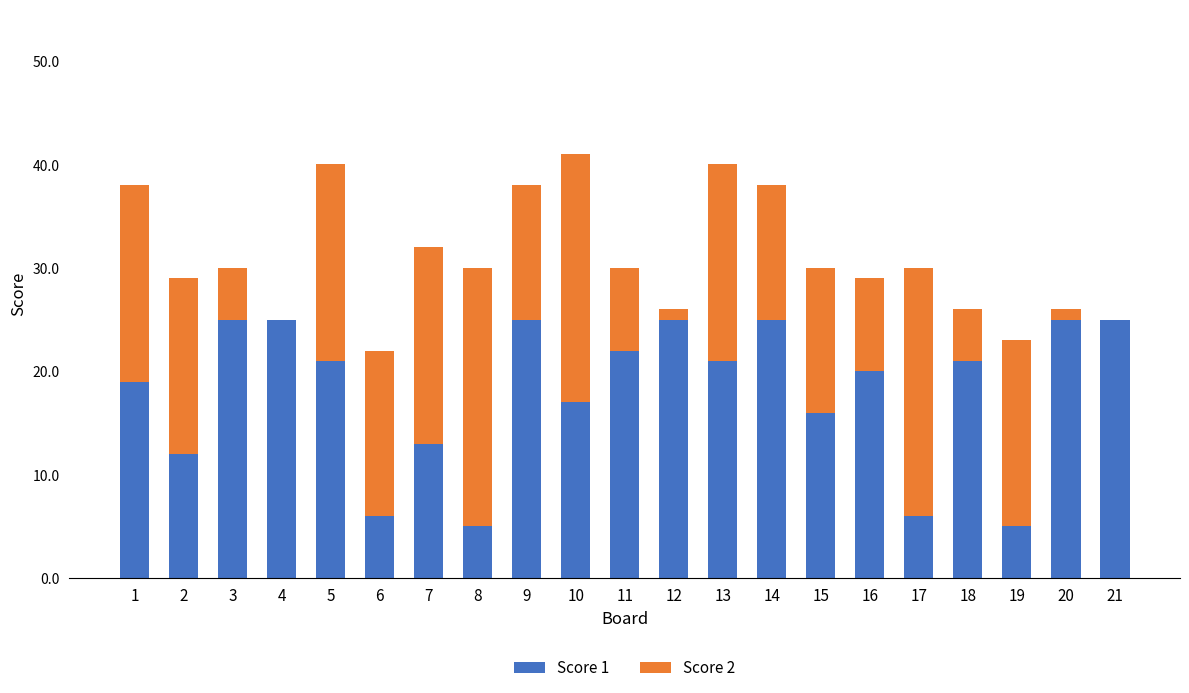

Is it true that Score 1 equals 21 at 13?

True